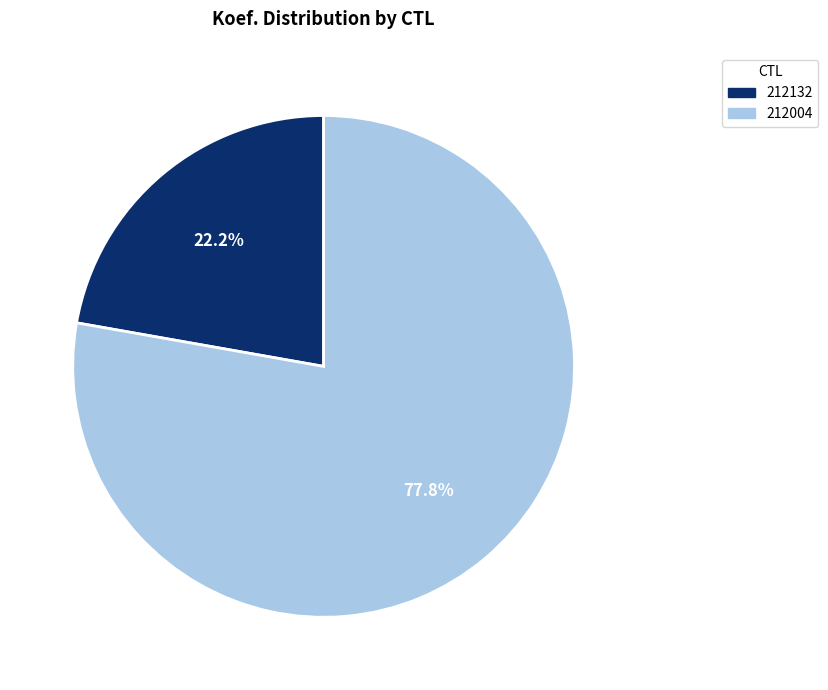

How many slices are in this pie chart?

2